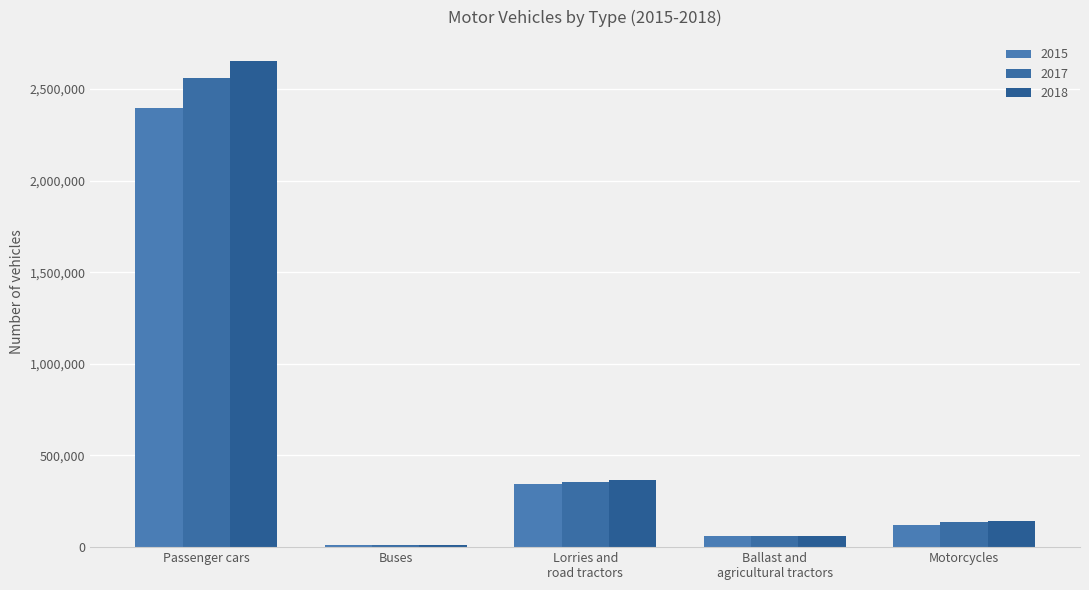

Which series has the largest total across all categories?

2018